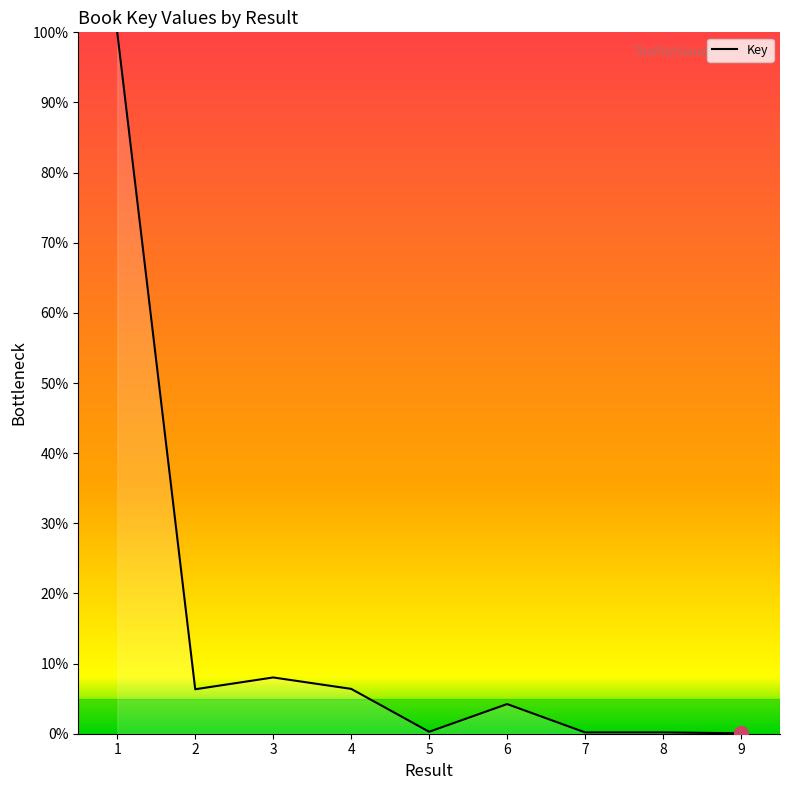

What is the greatest value displayed?

100.0